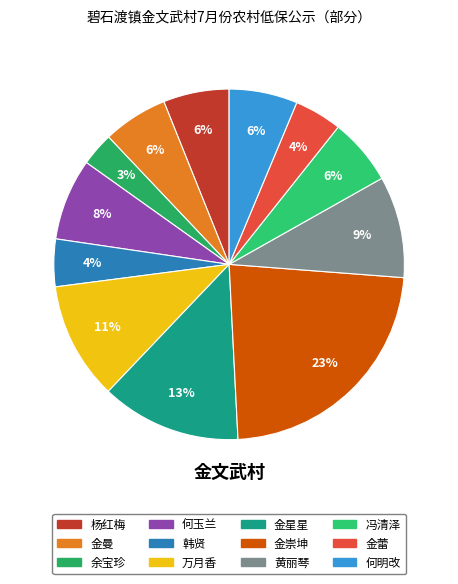

Combined, do 杨红梅 and 何明改 account for over 50%?

No